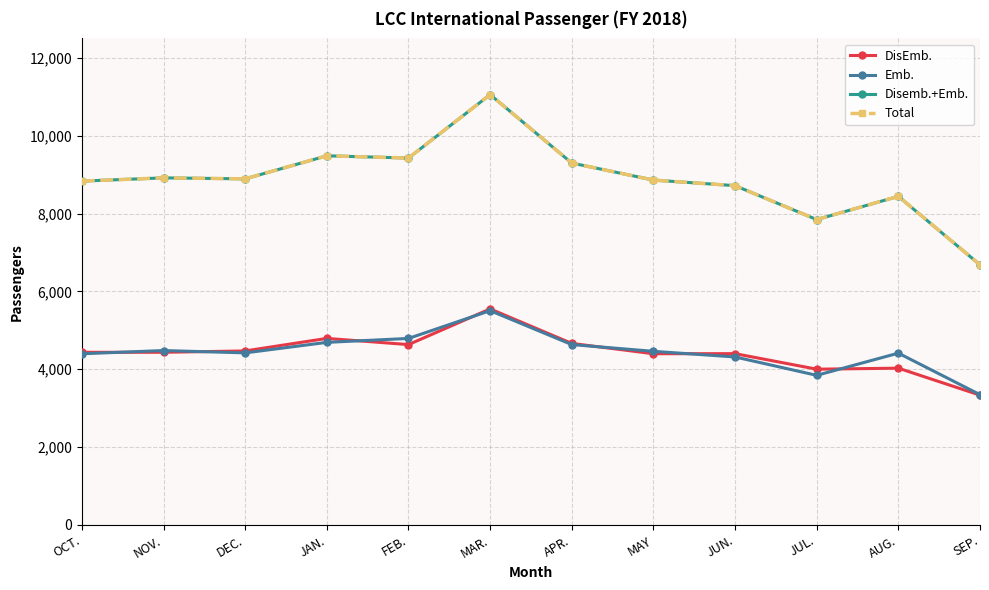

Does the chart have visible grid lines?

Yes